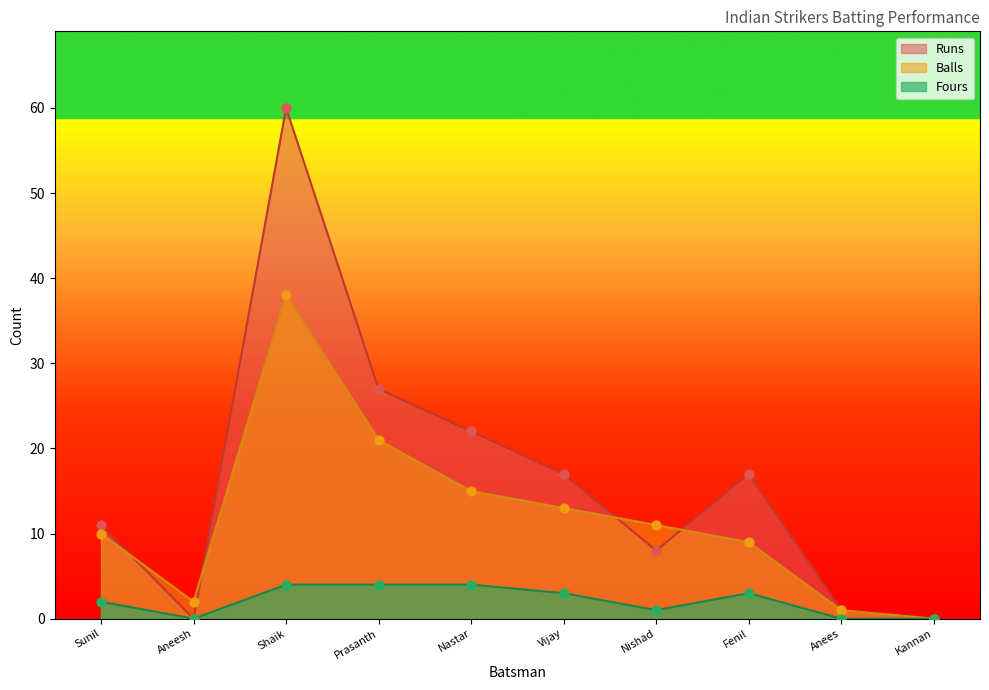

Which series has the largest total across all categories?

Runs